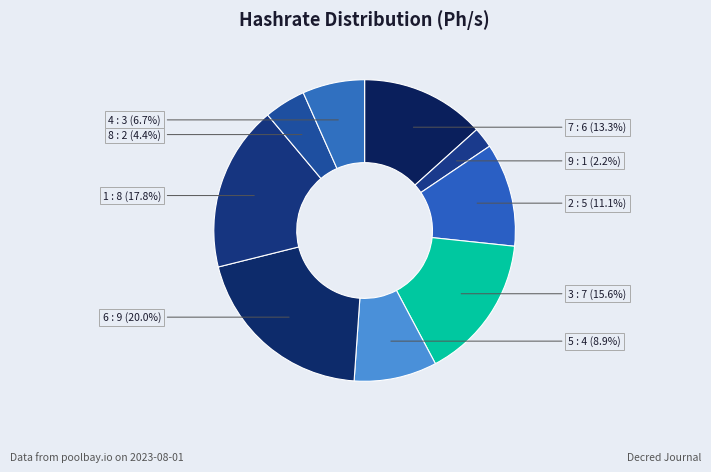

Rank the categories by value from highest to lowest.

6, 1, 3, 7, 2, 5, 4, 8, 9